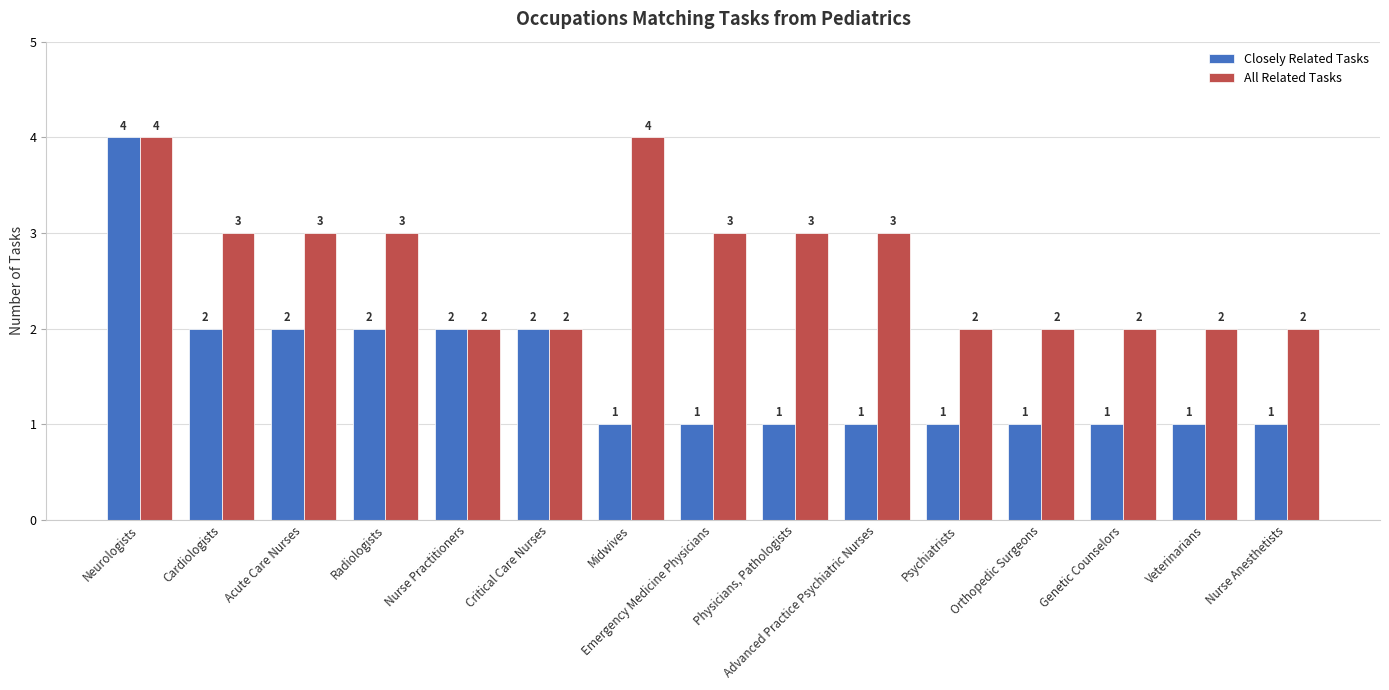

What is the highest value of the All Related Tasks series?

4